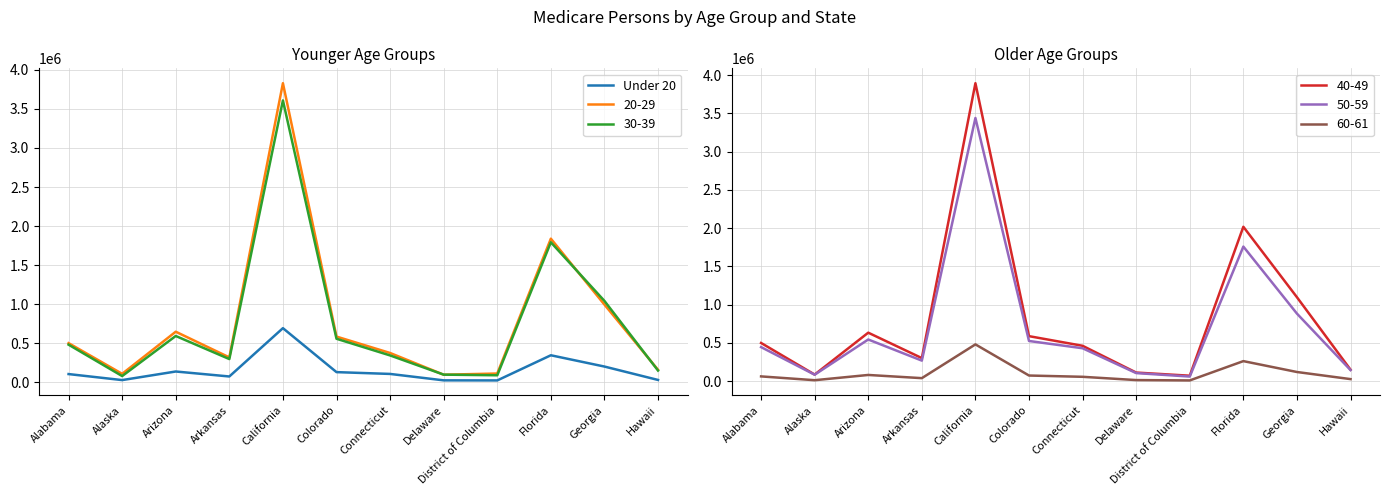

List the labels in order of value, smallest first.

District of Columbia, Delaware, Alaska, Hawaii, Arkansas, Alabama, Connecticut, Colorado, Arizona, Georgia, Florida, California